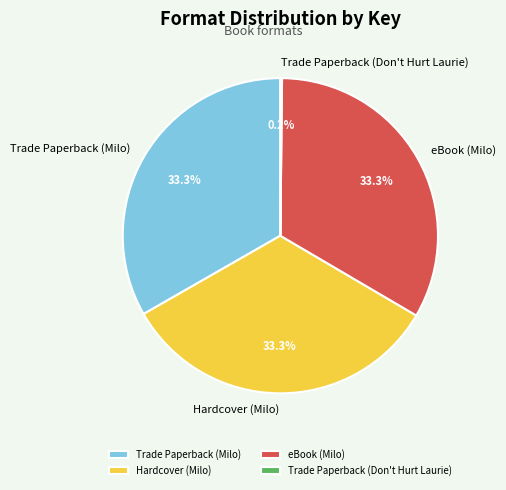

Is there a majority slice in this chart?

No